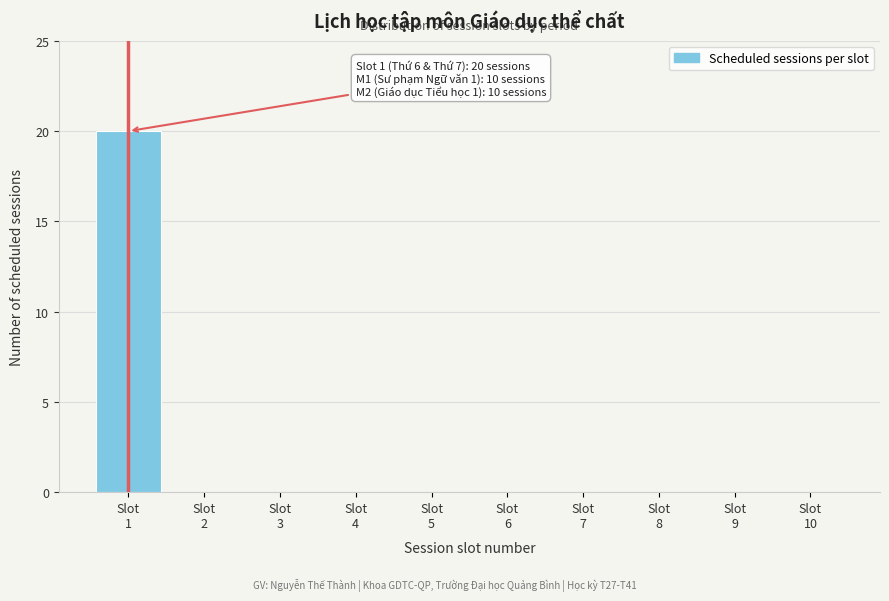

What is the maximum value shown in the chart?

20